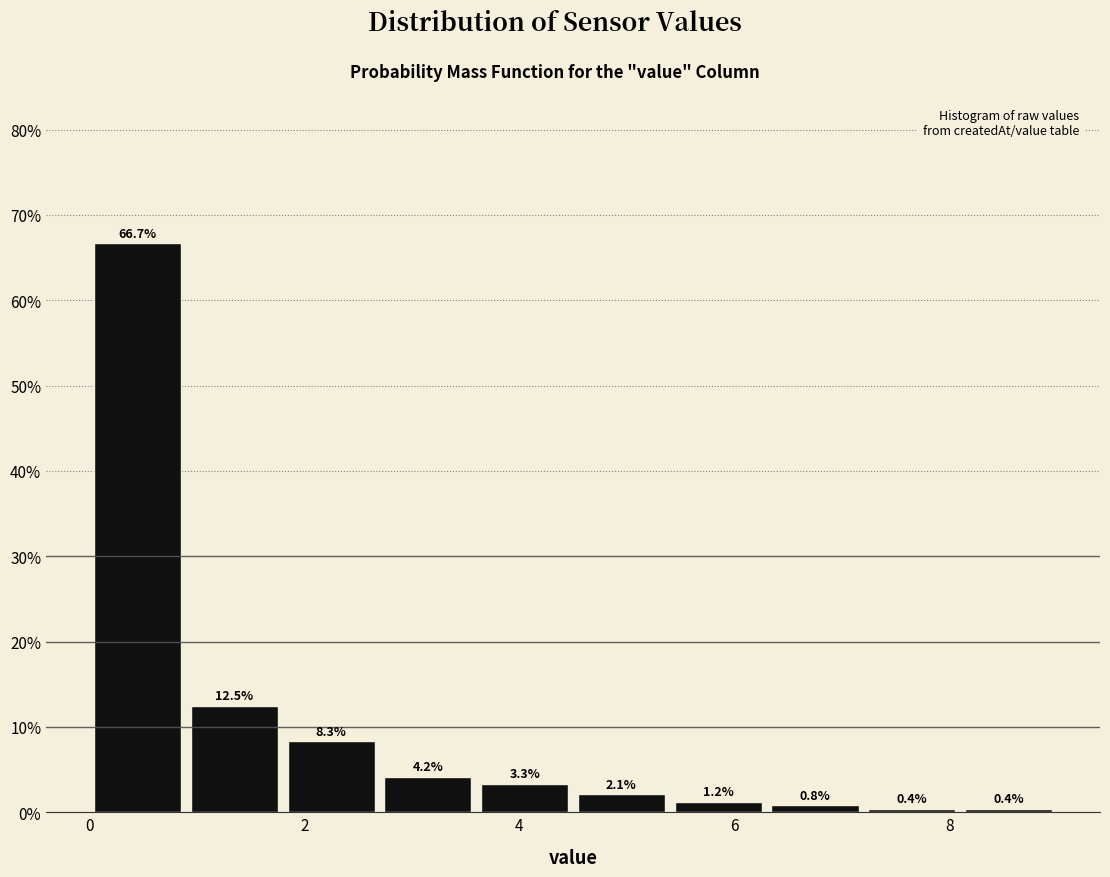

Reading left to right, transcribe this chart: for each bar, give the range it covers on the x-axis and its height. The bar edges are not printed on the chart, so give them approximately, as read against the axis.

0.0 to 0.9: 66.7
0.9 to 1.8: 12.5
1.8 to 2.7: 8.3
2.7 to 3.6: 4.2
3.6 to 4.5: 3.3
4.5 to 5.4: 2.1
5.4 to 6.3: 1.2
6.3 to 7.2: 0.8
7.2 to 8.1: 0.4
8.1 to 9.0: 0.4